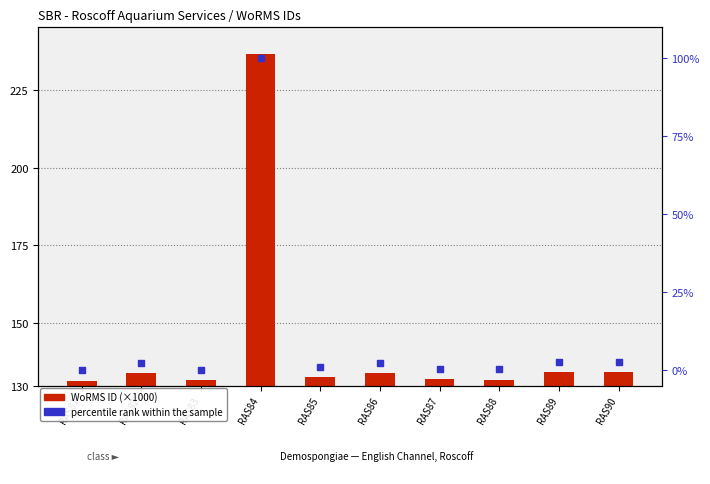

At how many categories does at least one series exceed 95?

10